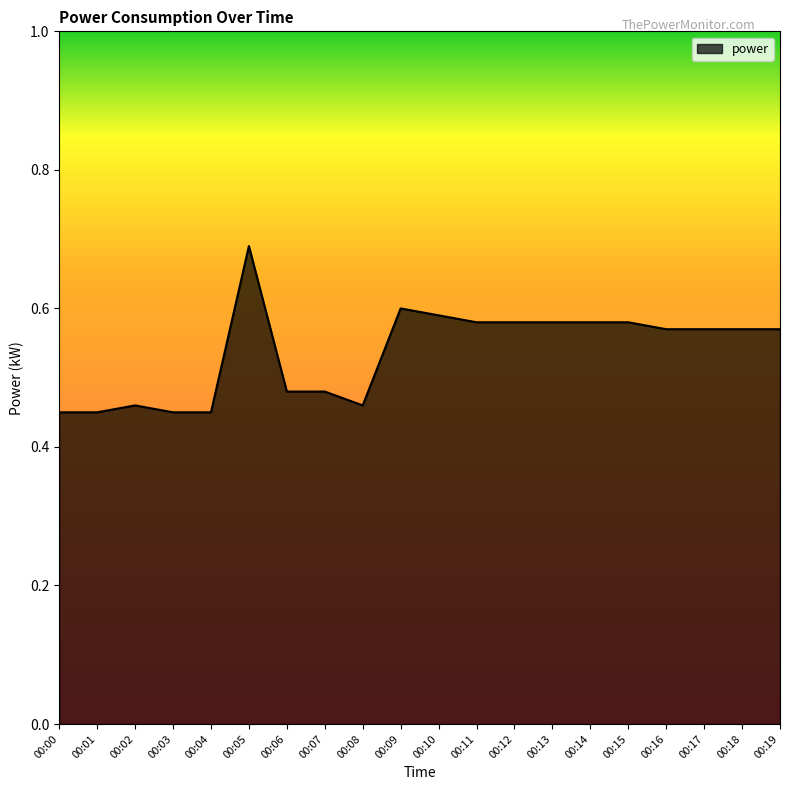

Does the chart have visible grid lines?

No